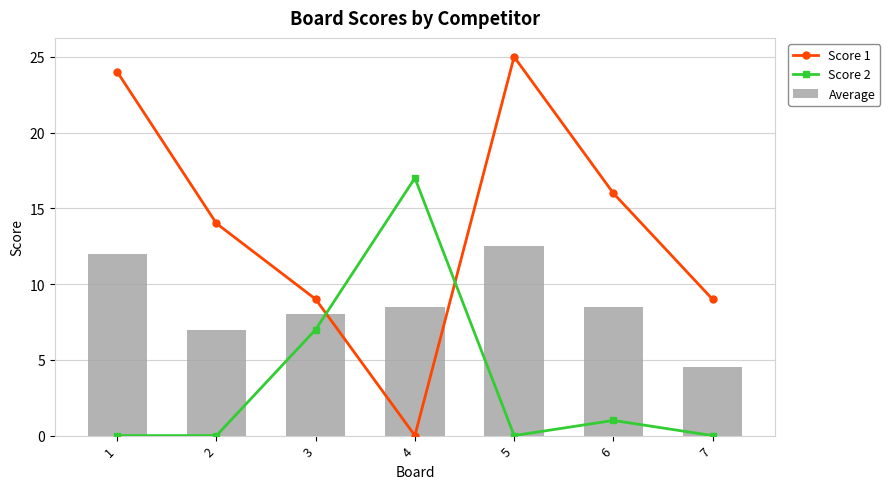

How many values in the Average series are below 8?

2